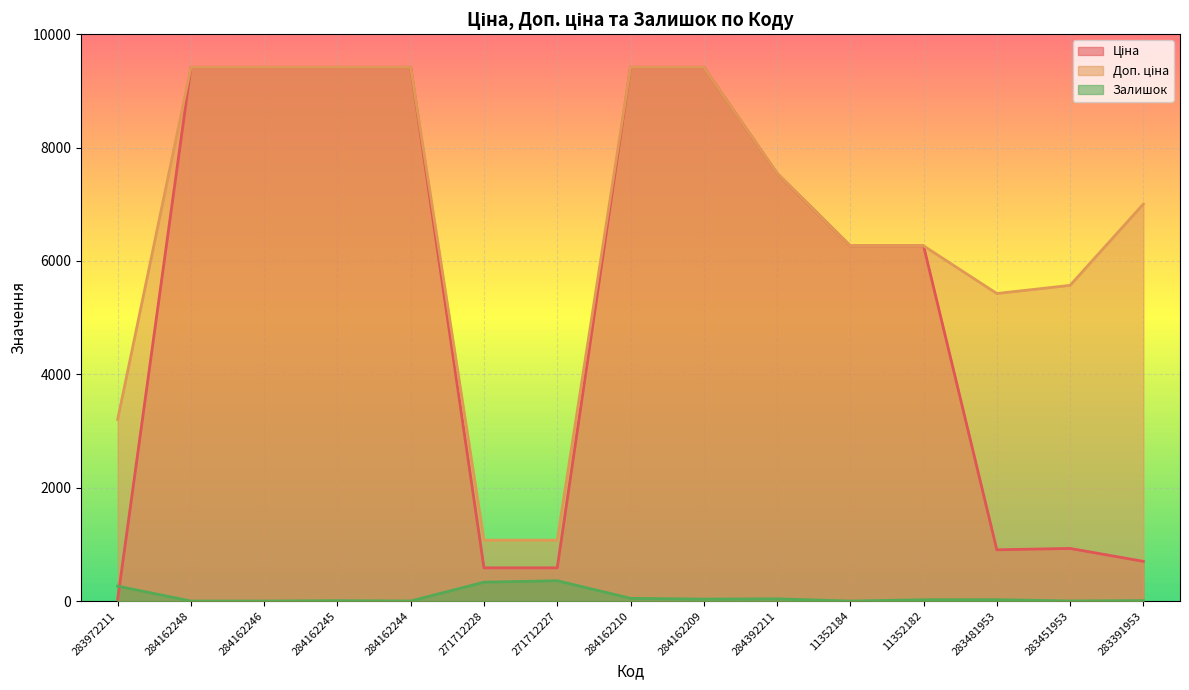

What position from the left is 284162248?

2